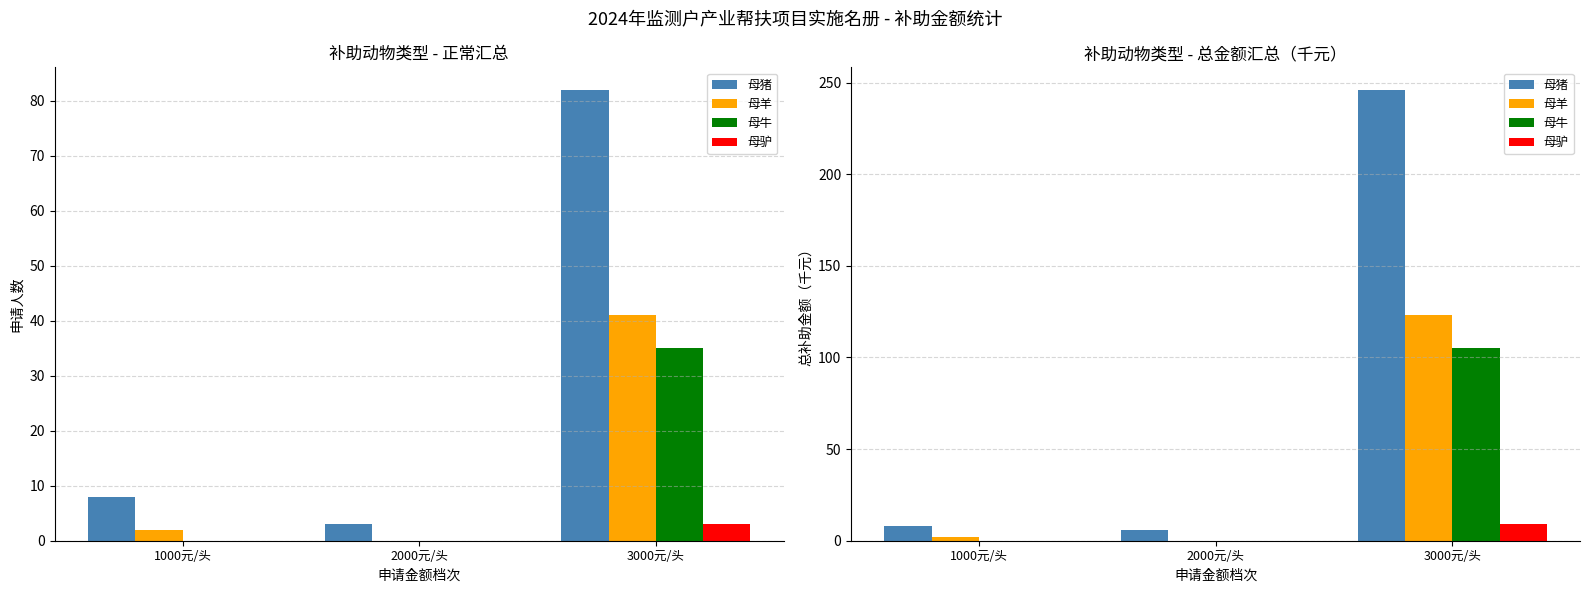

Reading left to right, what are all the values shown in this chart?

母猪: 1000元/头=8	2000元/头=6	3000元/头=246
母羊: 1000元/头=2	2000元/头=0	3000元/头=123
母牛: 1000元/头=0	2000元/头=0	3000元/头=105
母驴: 1000元/头=0	2000元/头=0	3000元/头=9